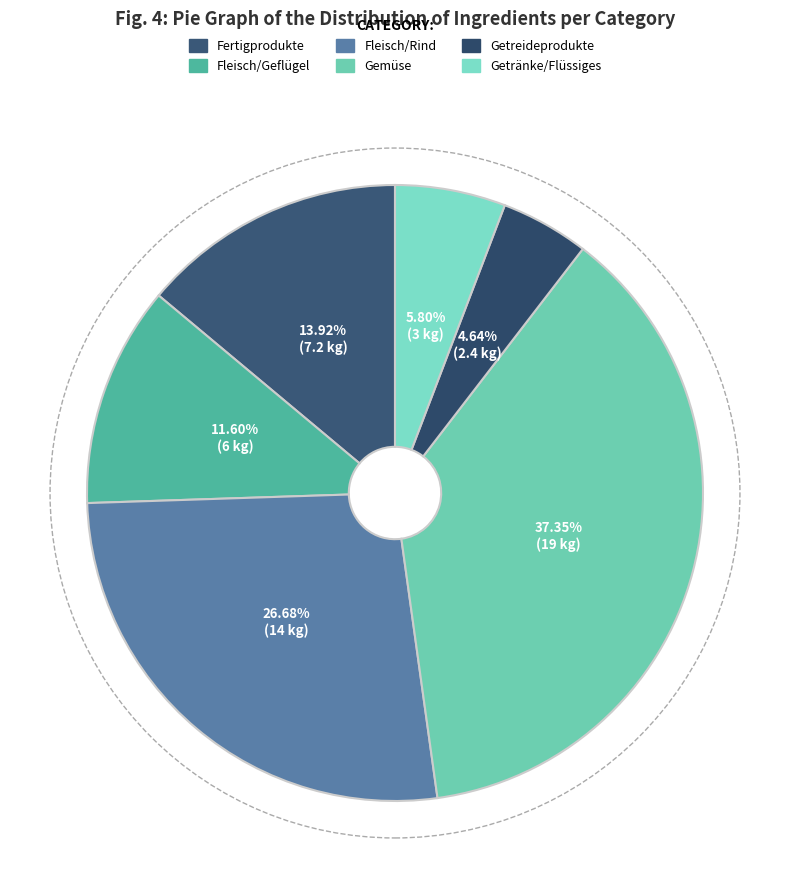

Count the number of slices in the pie.

6